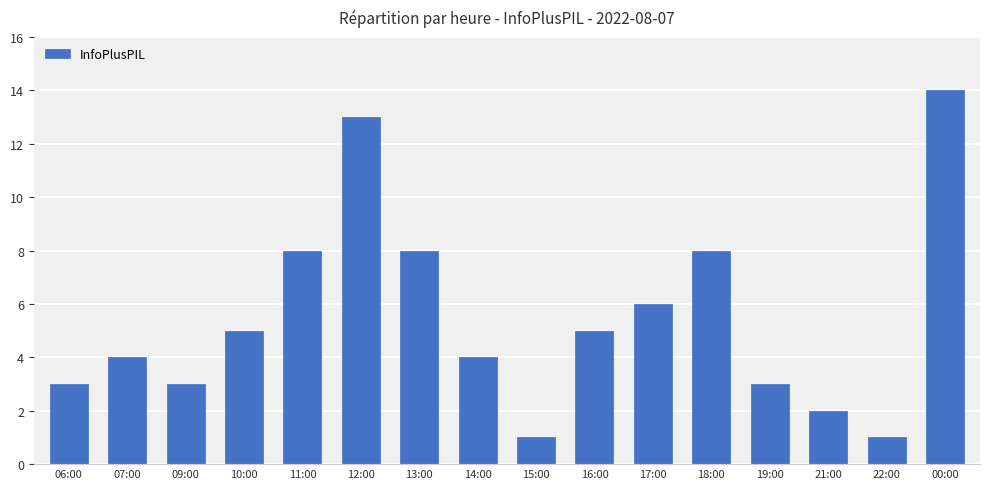

Reading left to right, what are all the values shown in this chart?

3	4	3	5	8	13	8	4	1	5	6	8	3	2	1	14